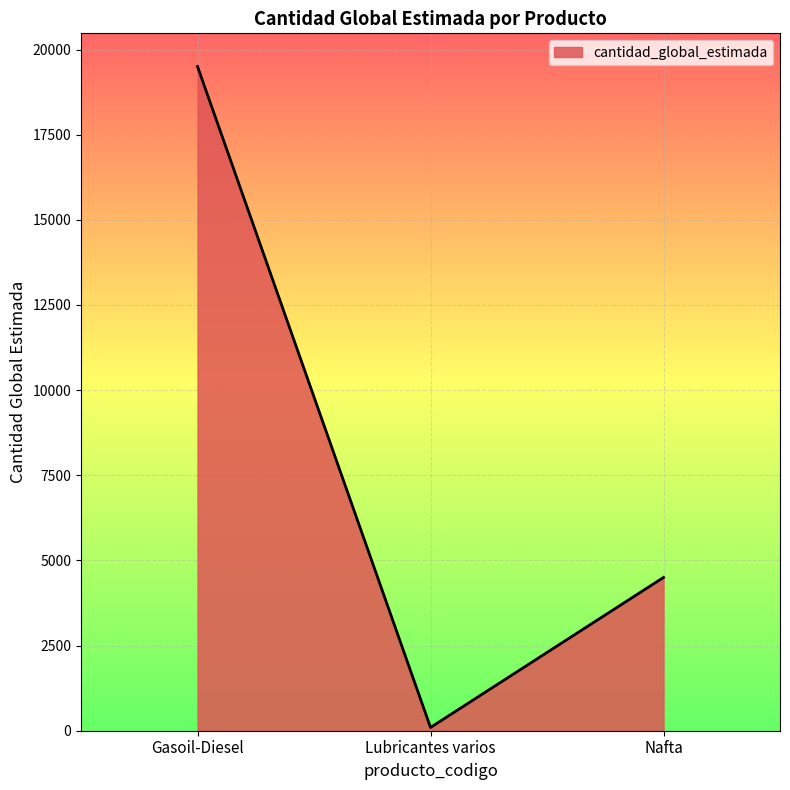

Rank the categories by value from highest to lowest.

Gasoil-Diesel, Nafta, Lubricantes varios